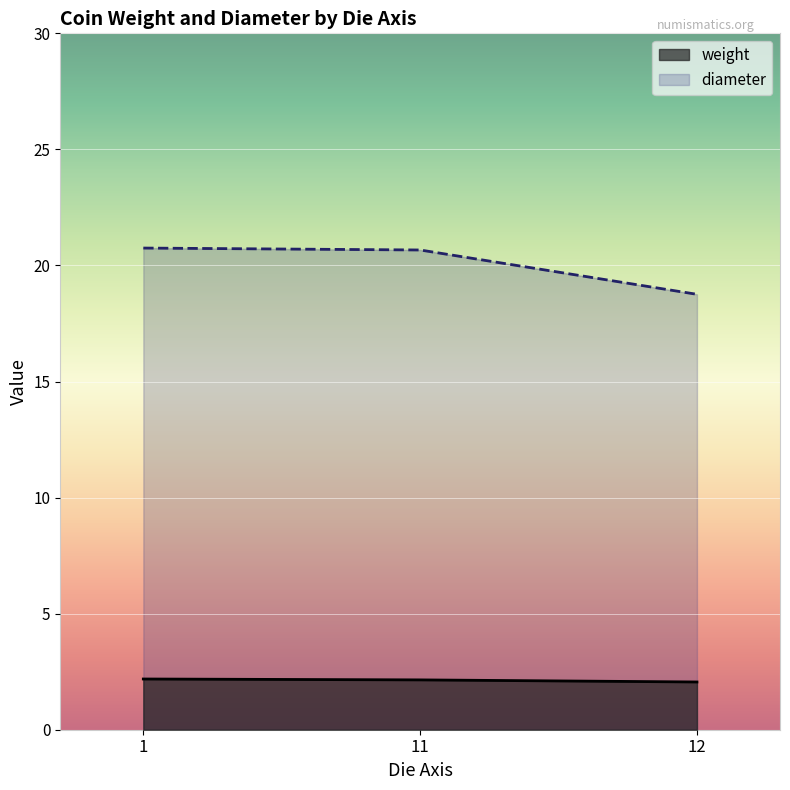

What is the spread (max minus min) of values at 11?

18.5